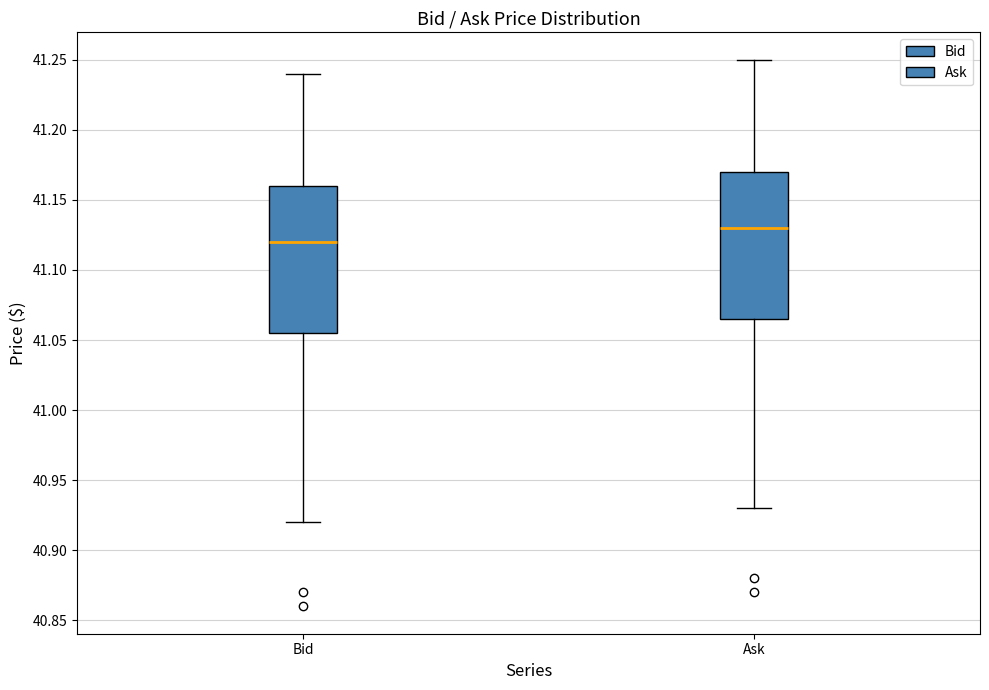

Which box has the lowest median line?

Bid